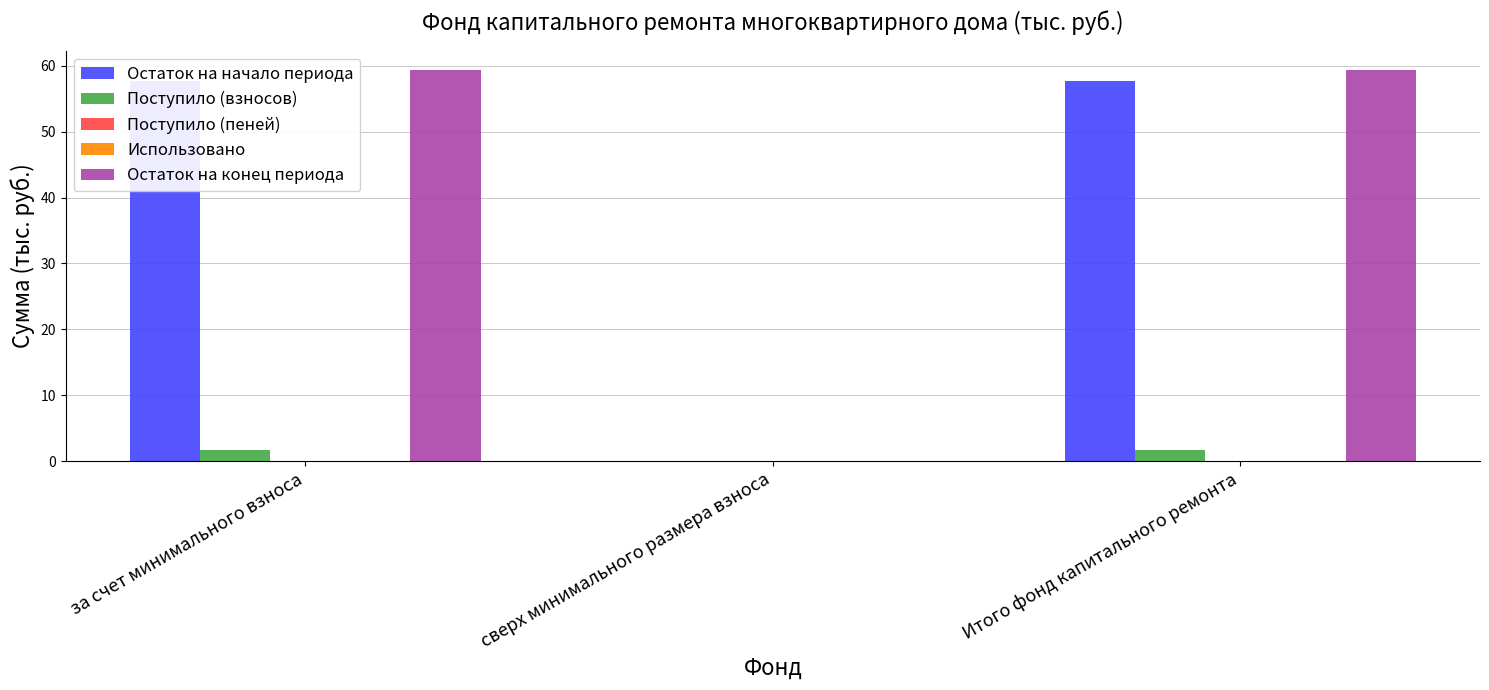

What is the sum of the Поступило (взносов) values at сверх минимального размера взноса and за счет минимального взноса?

1.6